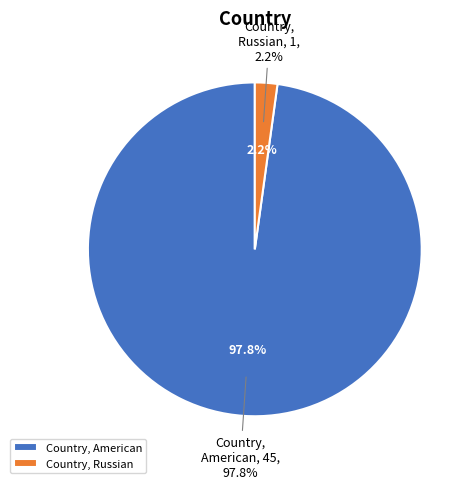

What is the largest slice in the pie chart?

American